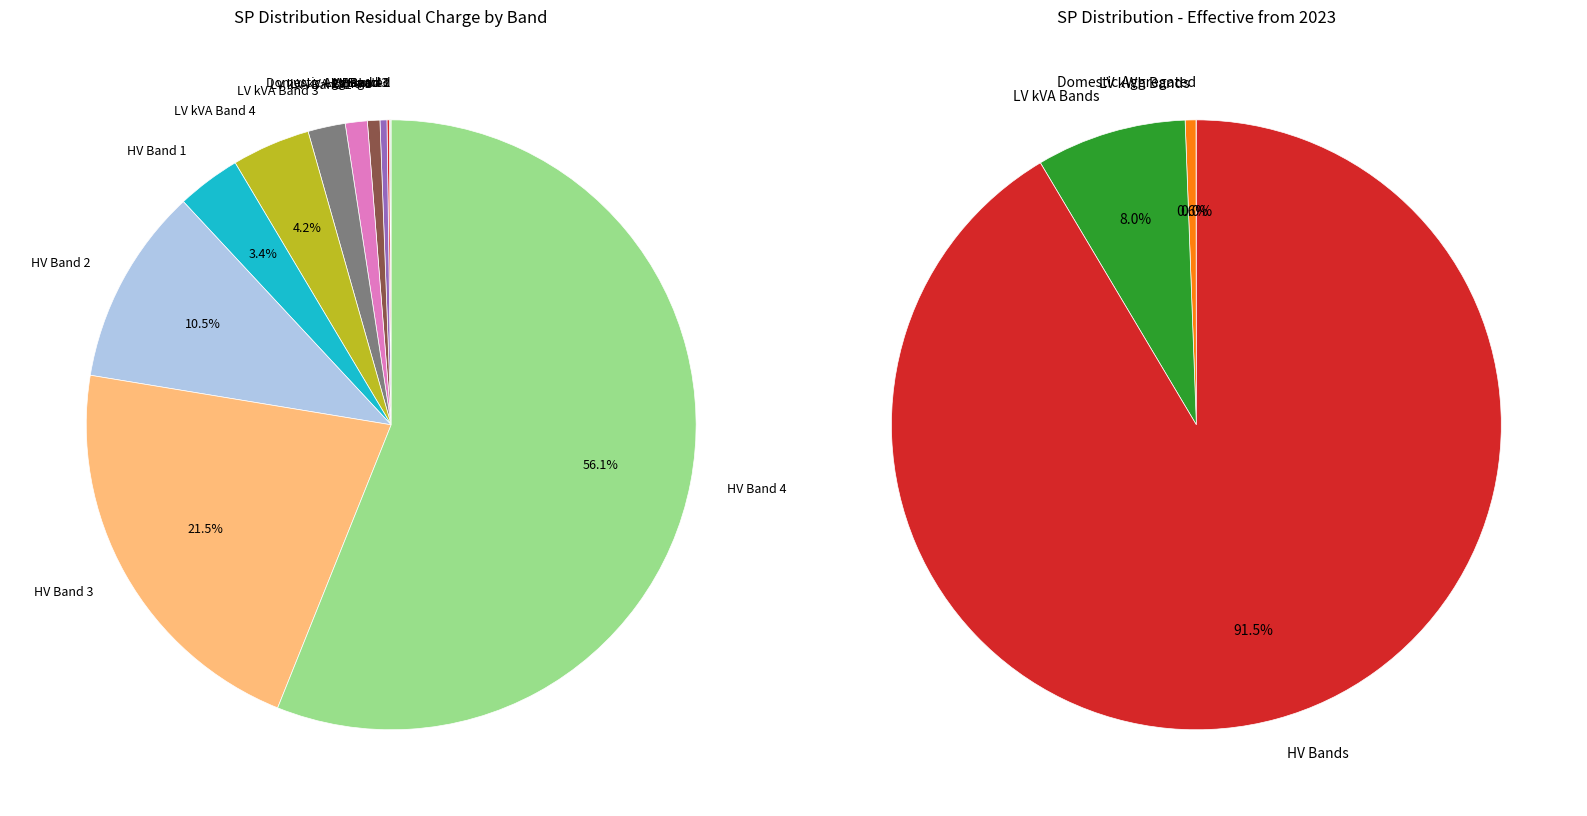

Combined, do HV Band 4 and LV kVA Band 4 account for over 50%?

Yes